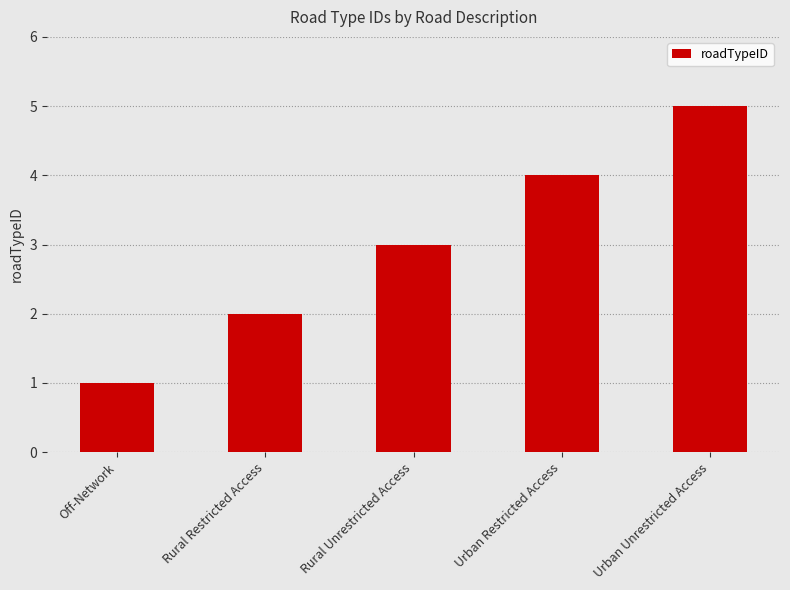

List the labels in order of value, largest first.

Urban Unrestricted Access, Urban Restricted Access, Rural Unrestricted Access, Rural Restricted Access, Off-Network